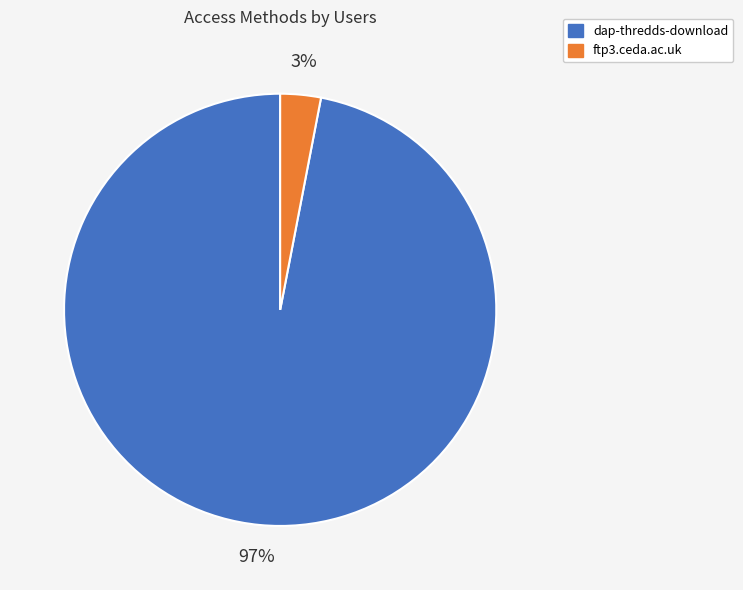

Combined, do ftp3.ceda.ac.uk and dap-thredds-download account for over 50%?

Yes